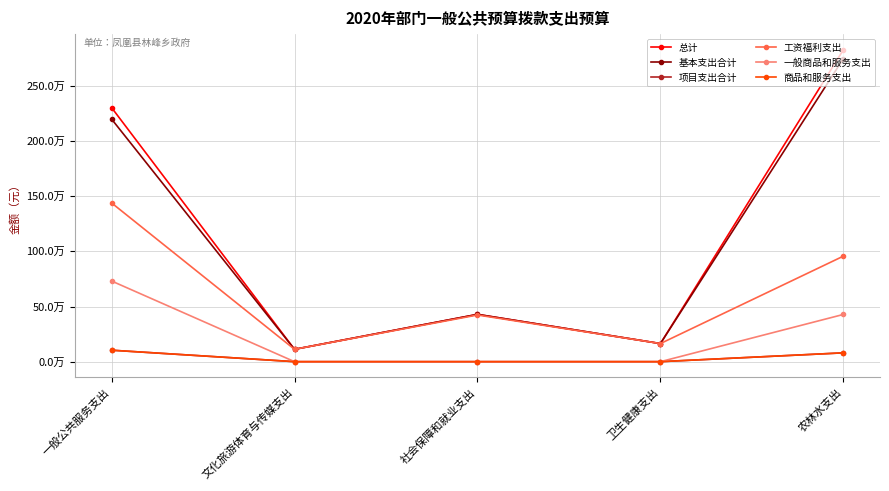

True or false: 一般商品和服务支出 has more than 1 points higher than both neighbors.

False